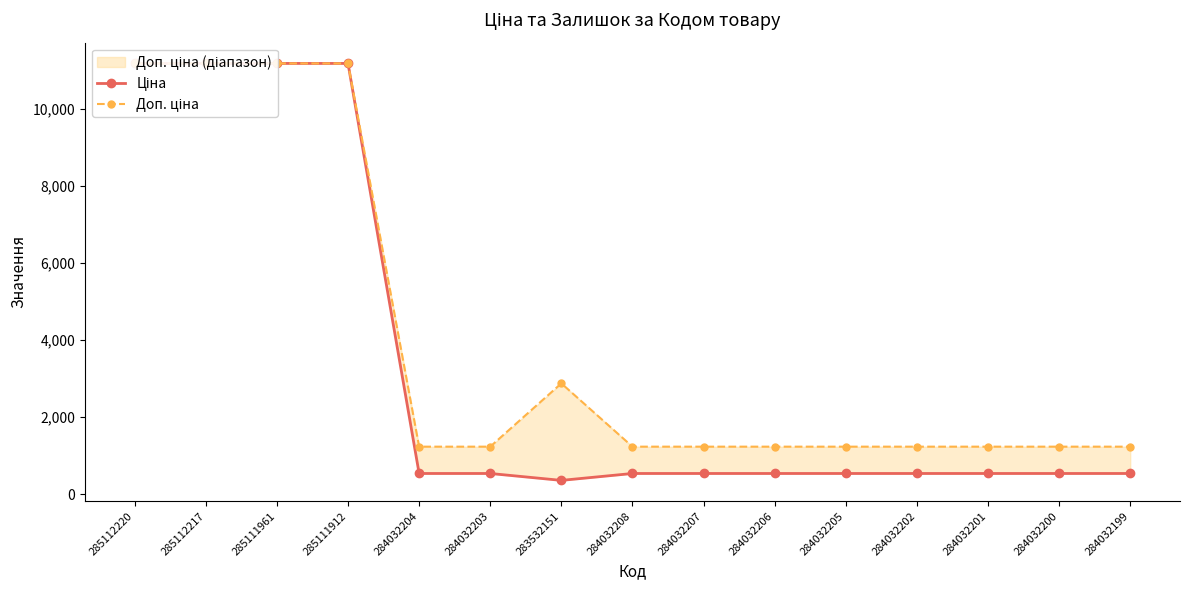

True or false: Ціна has a value of 539.0 at 284032208.

True